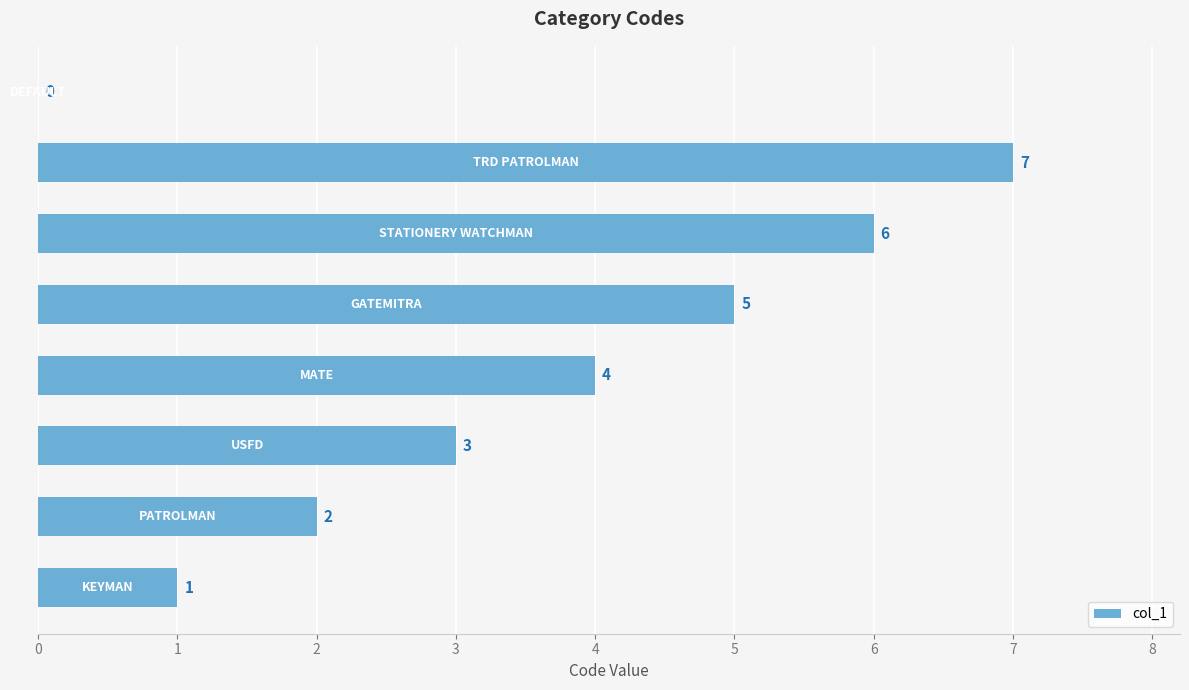

What is the greatest value displayed?

7